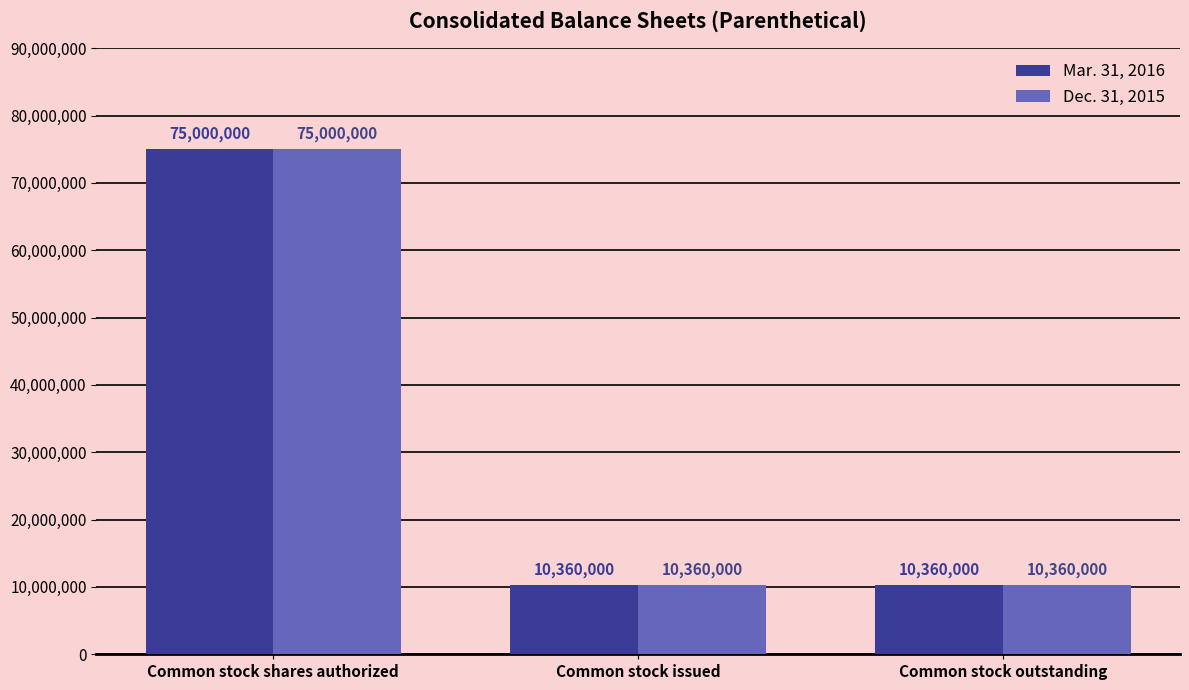

Reading right to left, what are all the values shown in this chart?

Mar. 31, 2016: 10360000	10360000	75000000
Dec. 31, 2015: 10360000	10360000	75000000